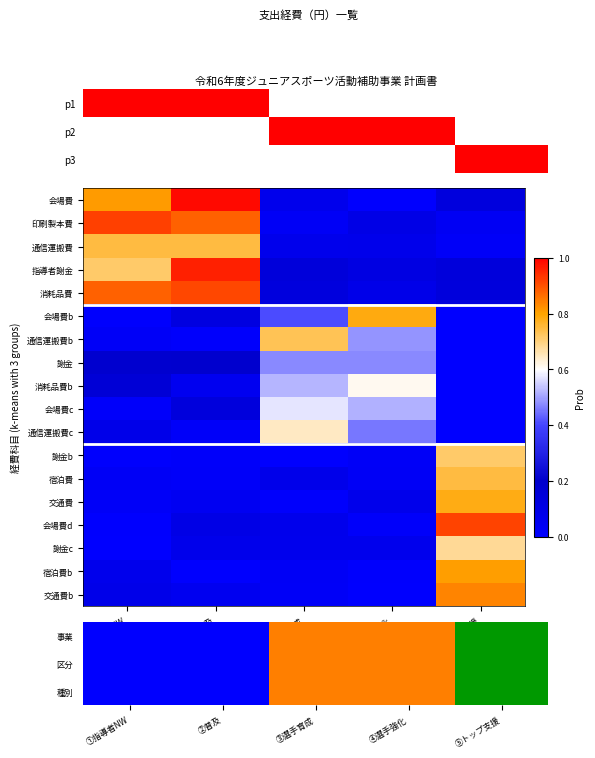

Is it true that 謝金b equals 0.7 at ⑤トップ支援?

True